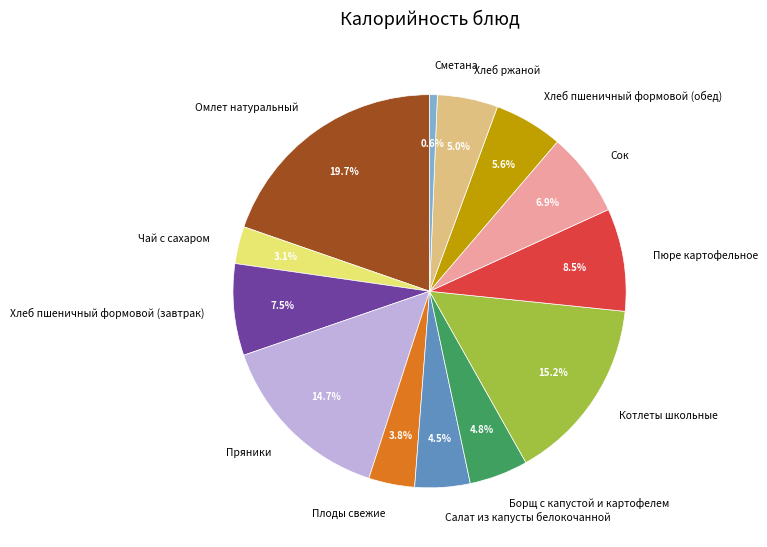

How many segments does this pie chart have?

13